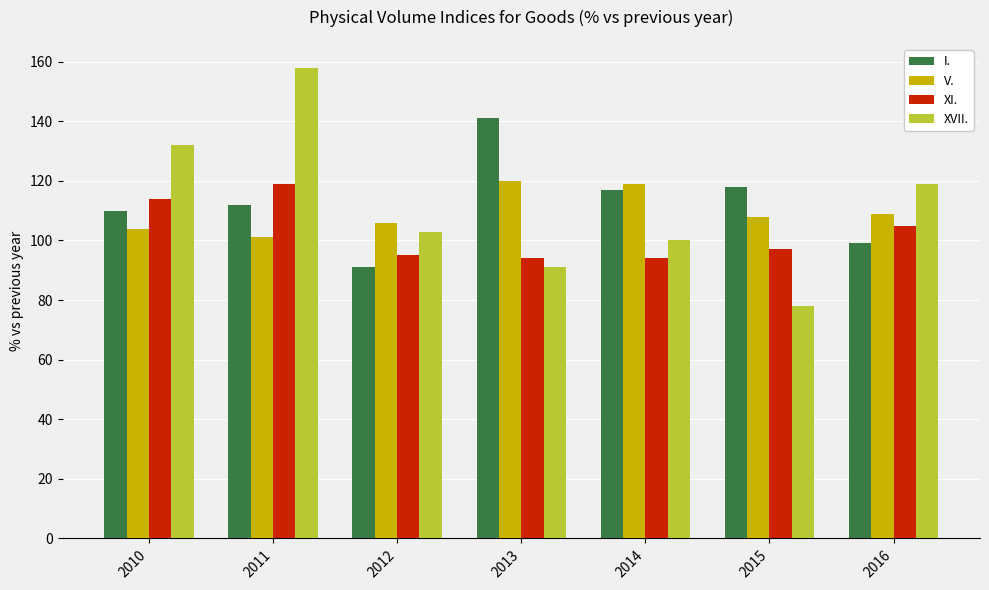

What is the highest value of the XI. series?

119